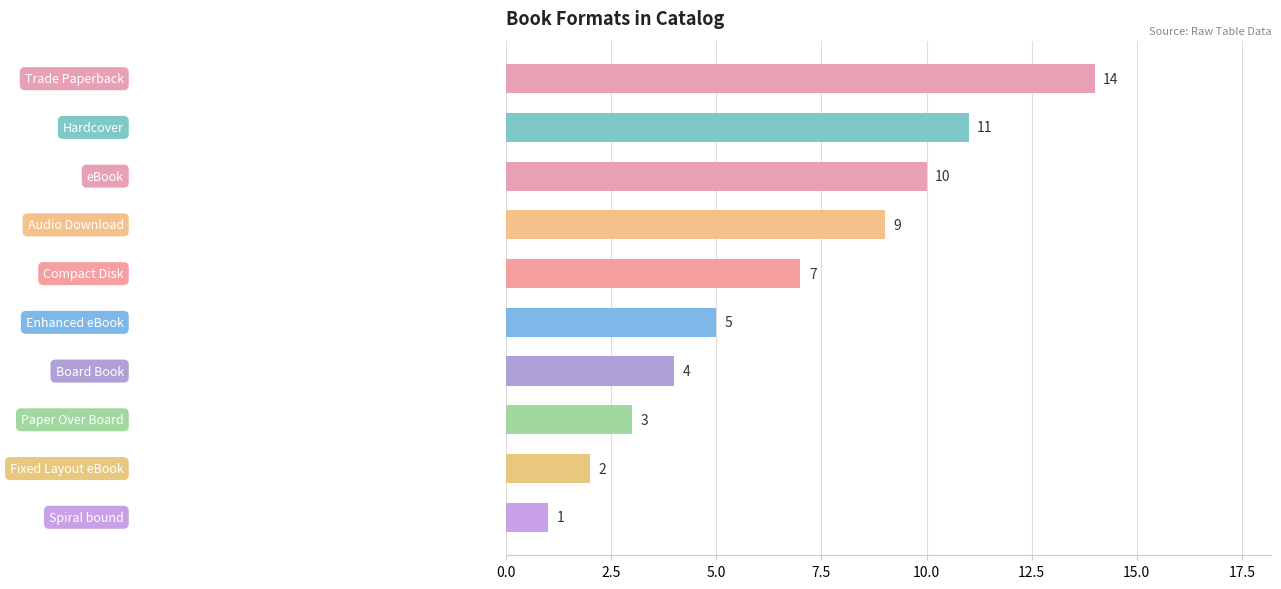

What is the difference between the second highest and second lowest values?

9